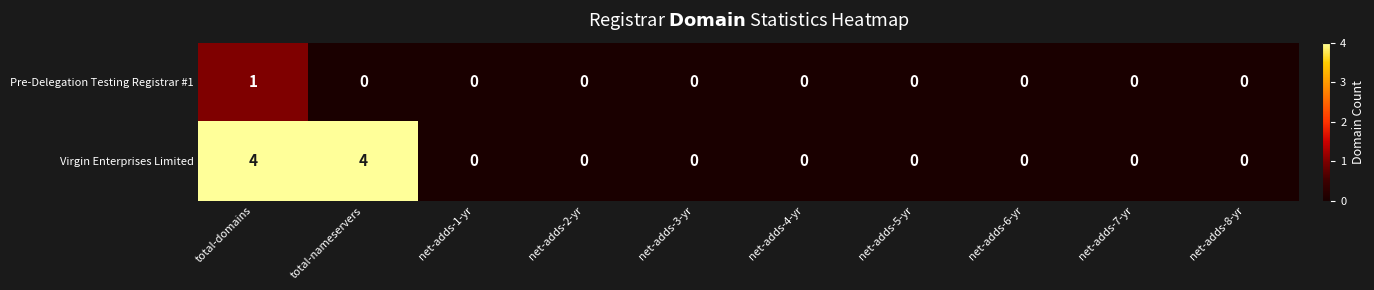

The value of Pre-Delegation Testing Registrar #1 at net-adds-6-yr is -1. True or false?

False